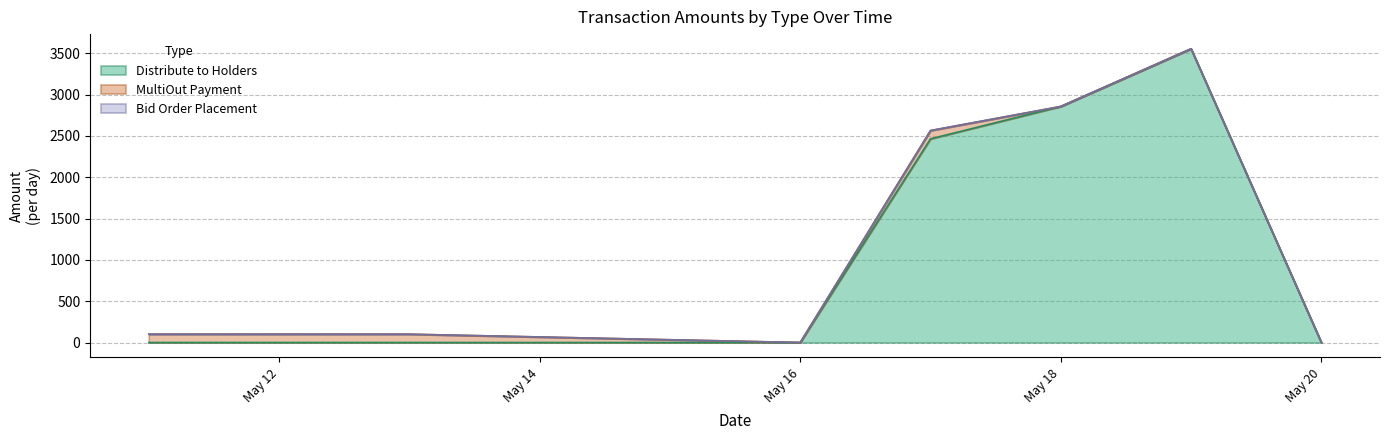

What is the average value of the Distribute to Holders series?

1109.1